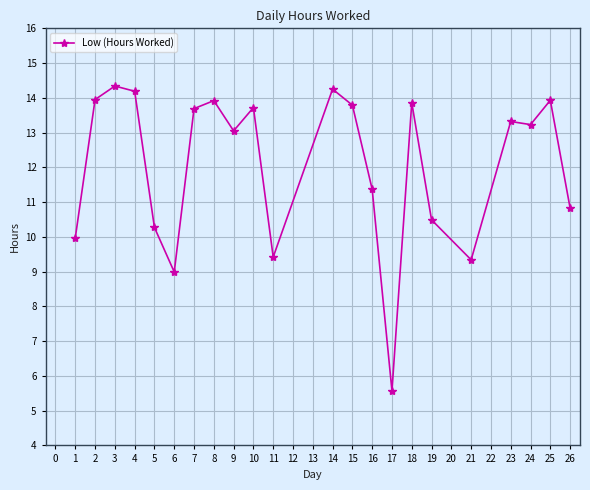

What is the approximate value at 10?

13.7